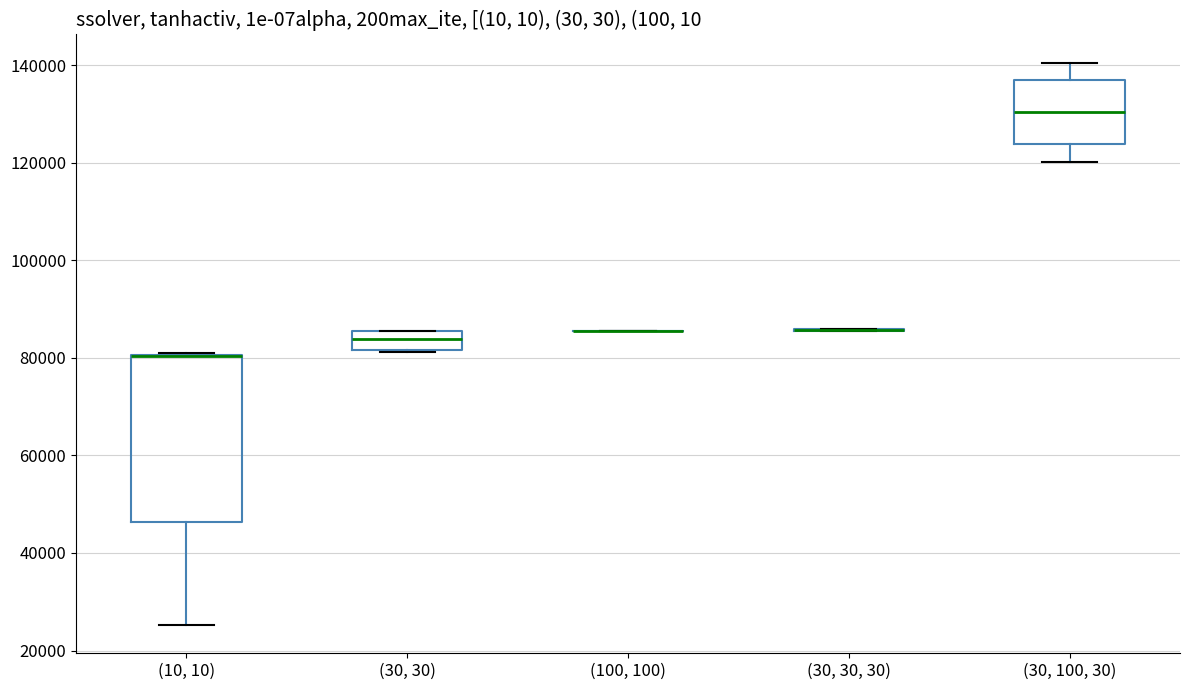

Comparing the boxes themselves (not the whiskers), which one is the tallest?

(10, 10)